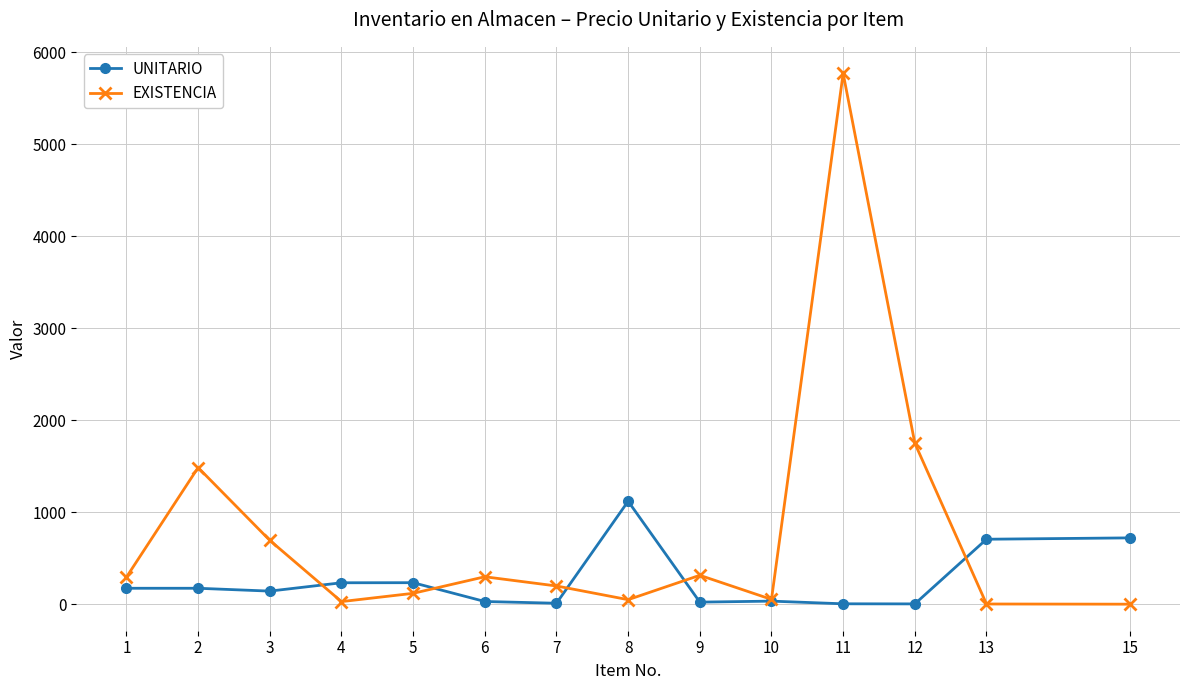

The value of EXISTENCIA at 5 is 120.0. True or false?

True